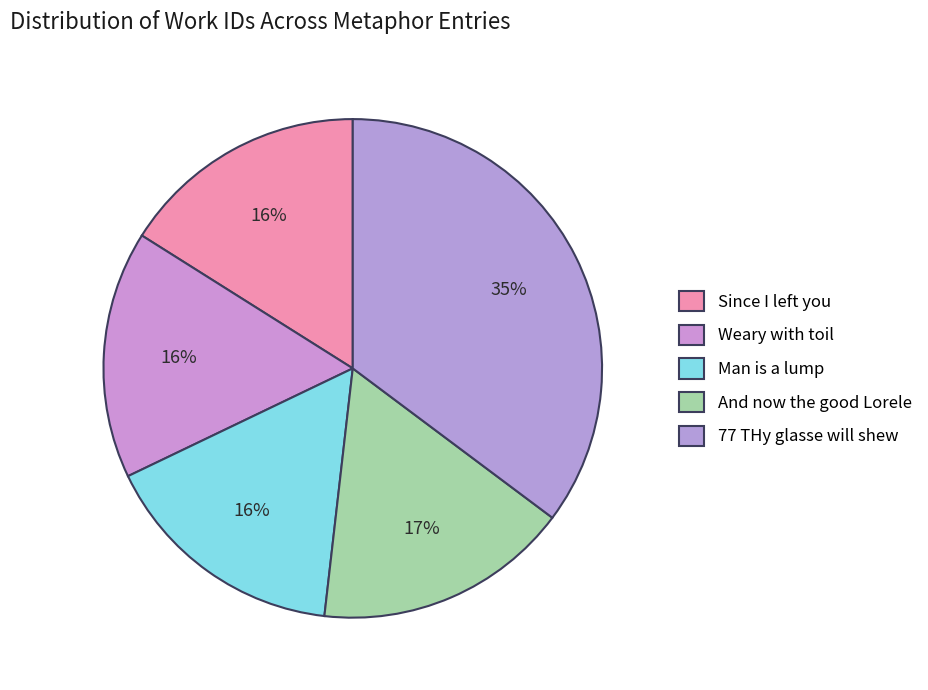

True or false: 77 THy glasse will shew accounts for 35% of the total.

True